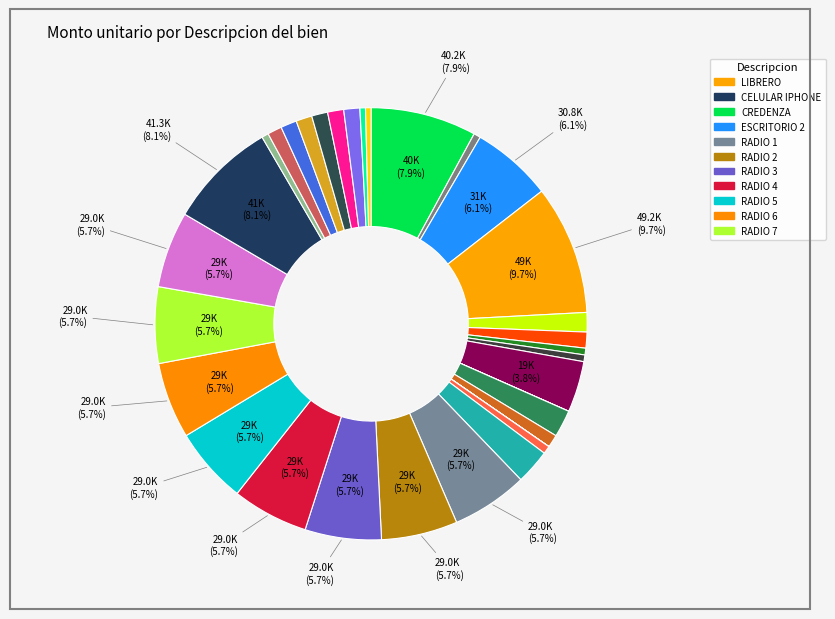

Is there any slice that represents more than half of the pie?

No